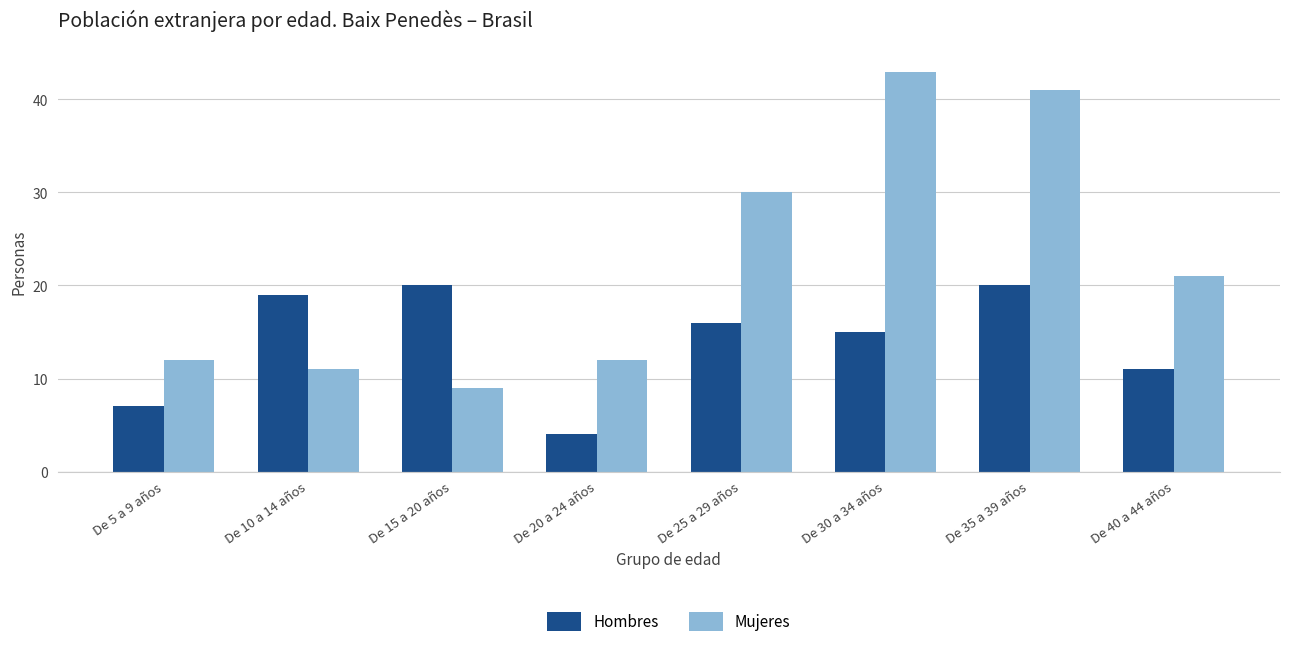

List the series in order of their overall mean, highest first.

Mujeres, Hombres